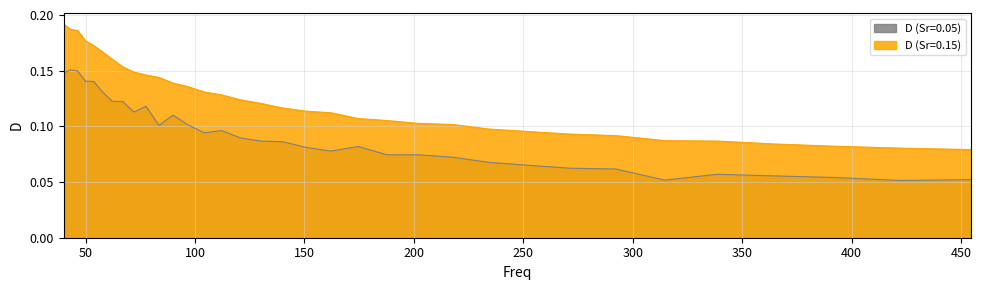

How many categories are shown in the chart?

34